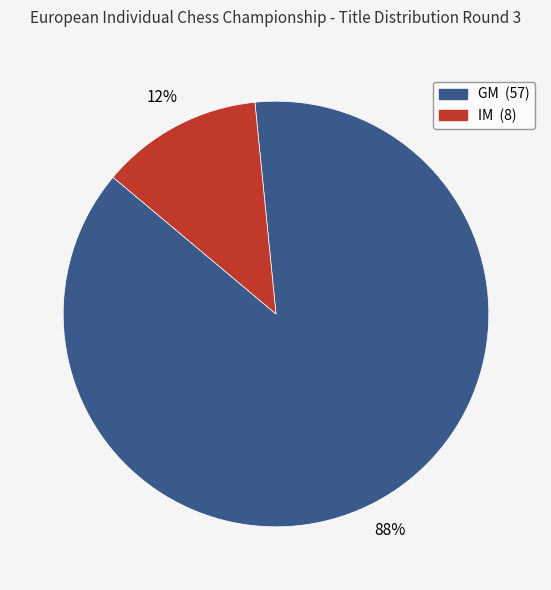

How many slices are in this pie chart?

2